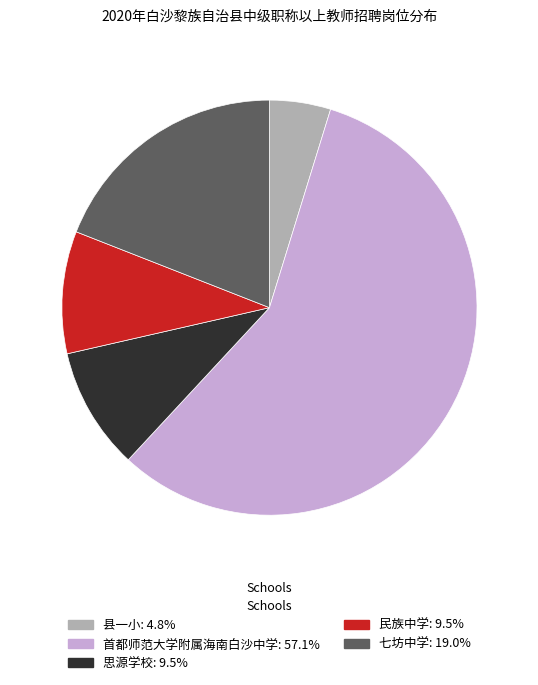

Between 民族中学 and 七坊中学, which is larger?

七坊中学